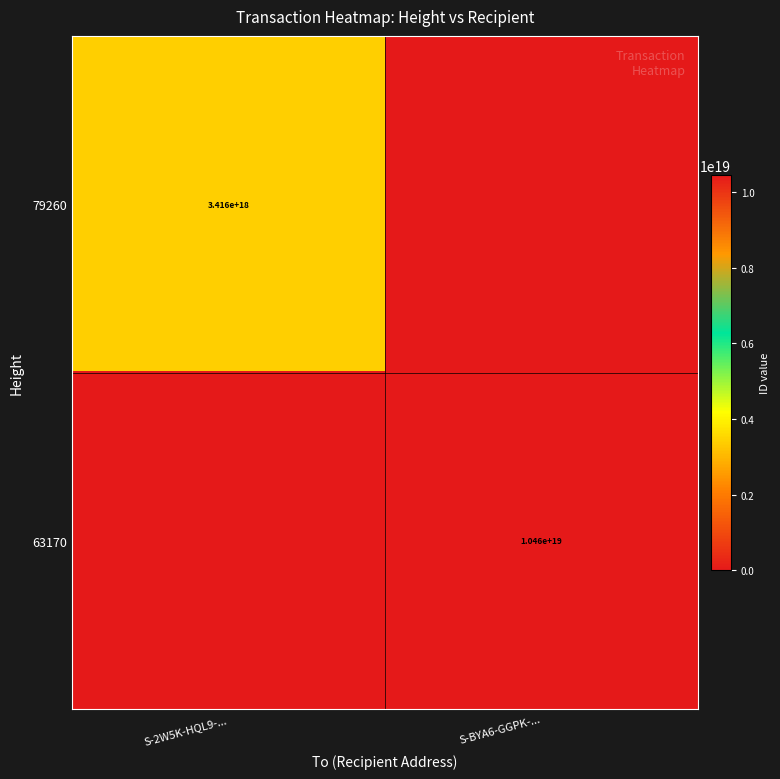

True or false: 63170 has a value of 5202576518099919872 at S-BYA6-GGPK-....

False